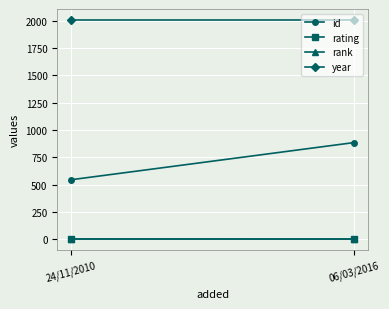

Which has a higher value, 24/11/2010 or 06/03/2016?

06/03/2016